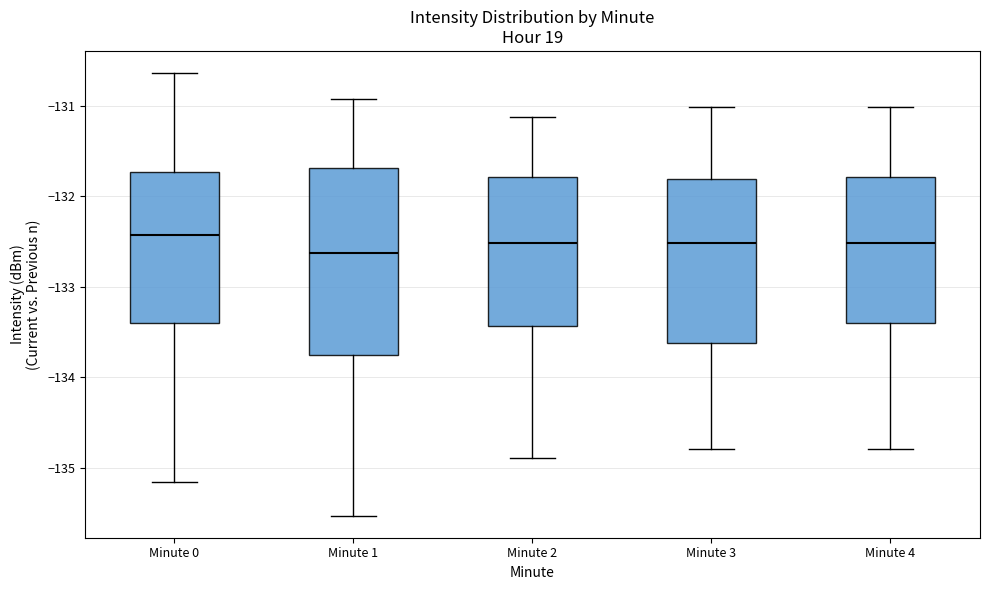

Where does the median line of the box for Minute 1 sit on the y-axis? The values are not printed on the chart, so give them approximately, as read against the axis.

-132.6